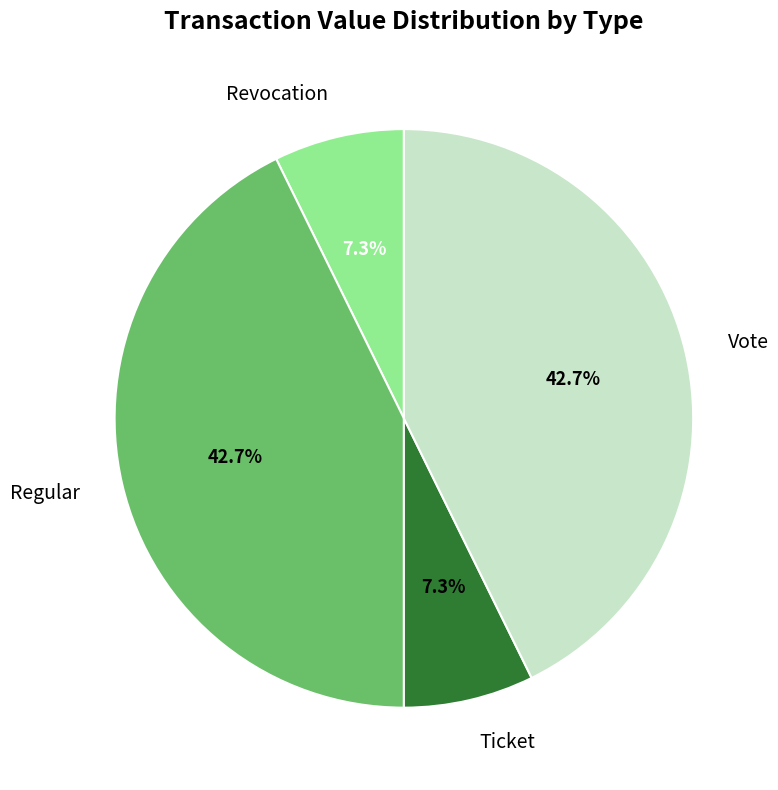

Does any single category account for the majority?

No